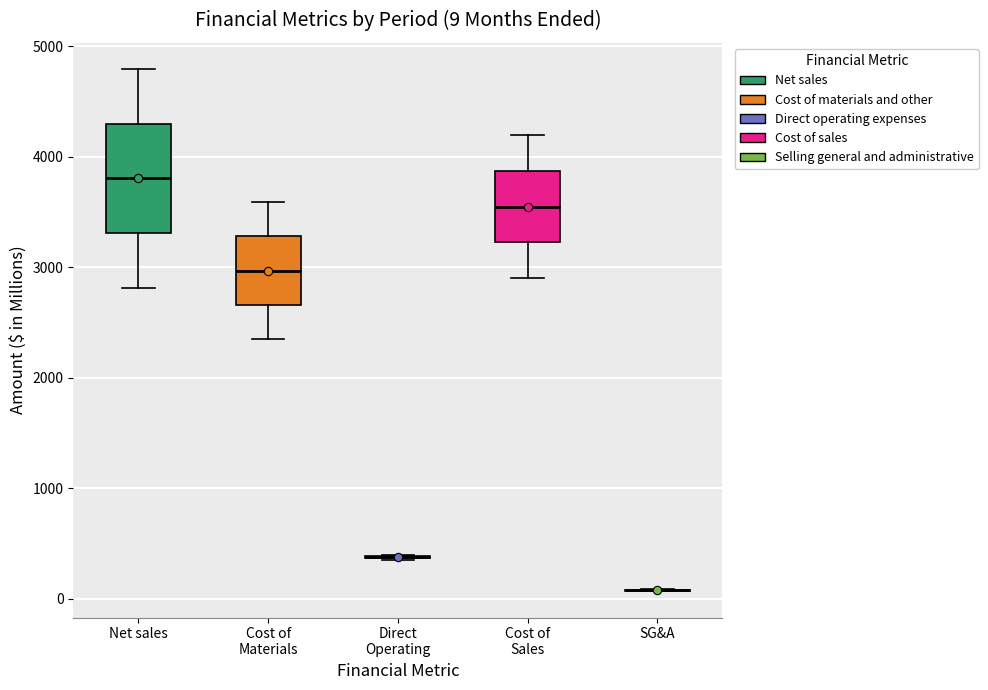

Comparing the boxes themselves (not the whiskers), which one is the tallest?

Net sales